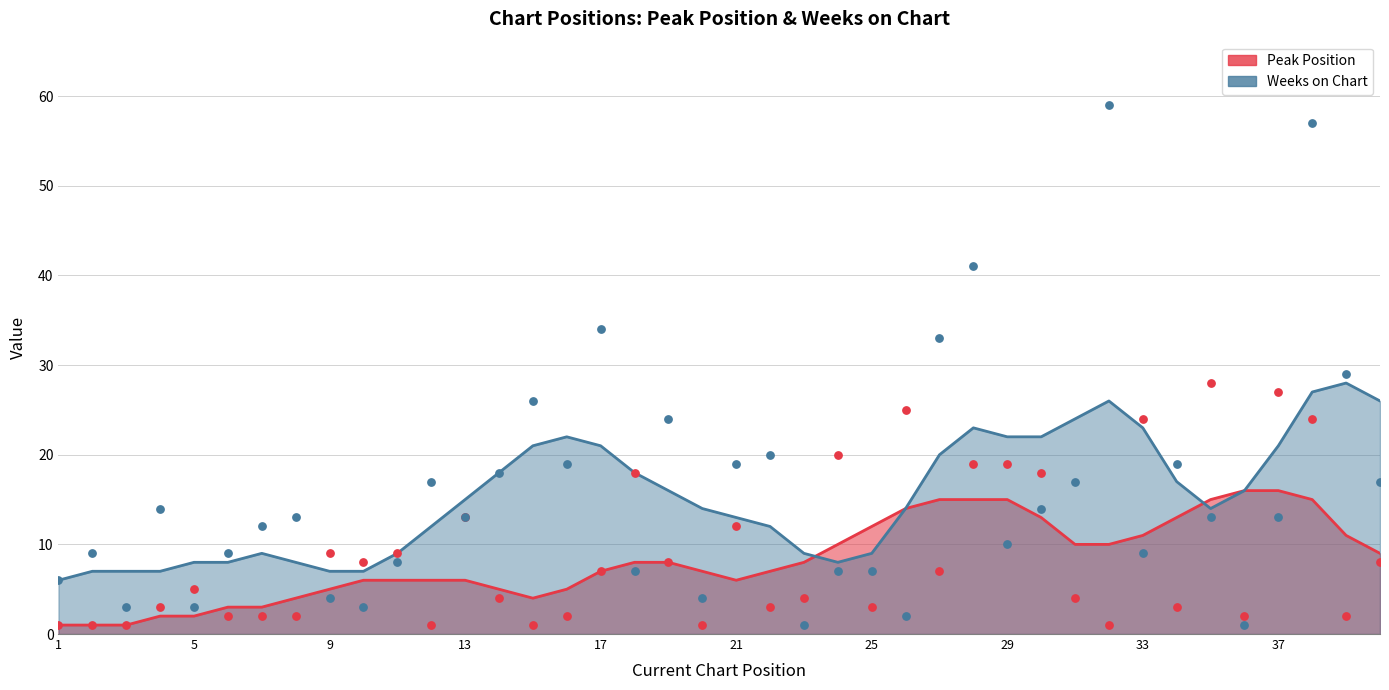

Which series has the largest total across all categories?

Weeks on Chart